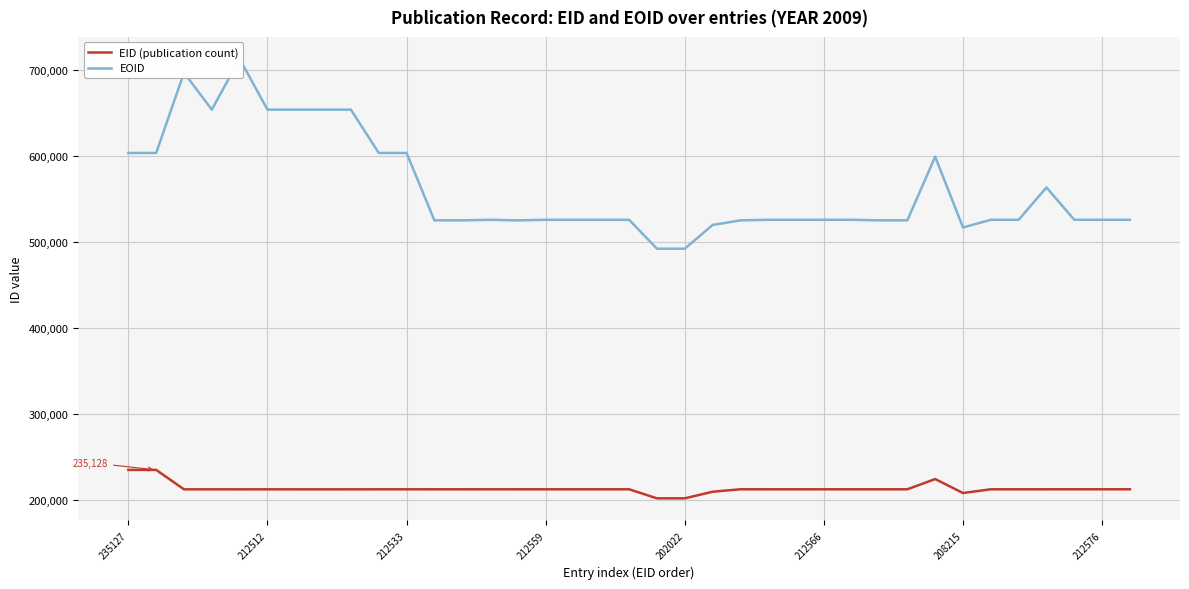

True or false: EOID and EID (publication count) intersect in this chart.

False